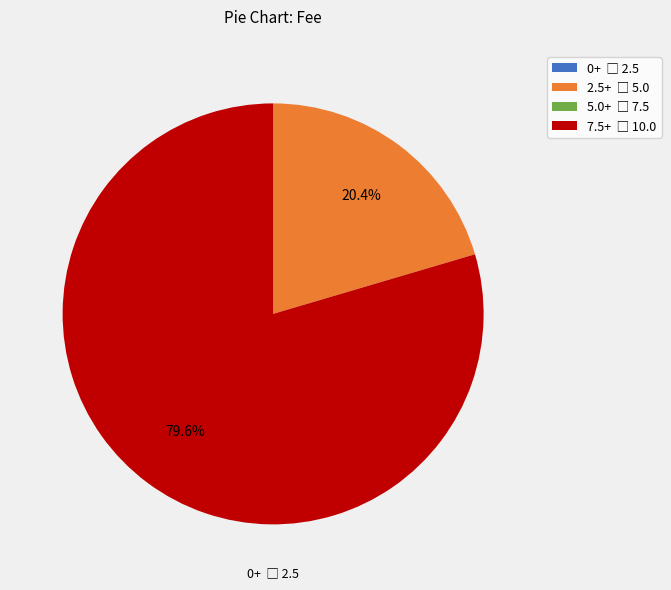

Is there a majority slice in this chart?

Yes